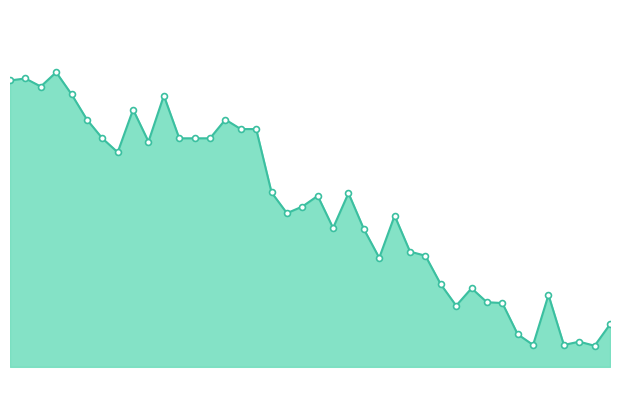

Which series has the largest total across all categories?

pressure_line